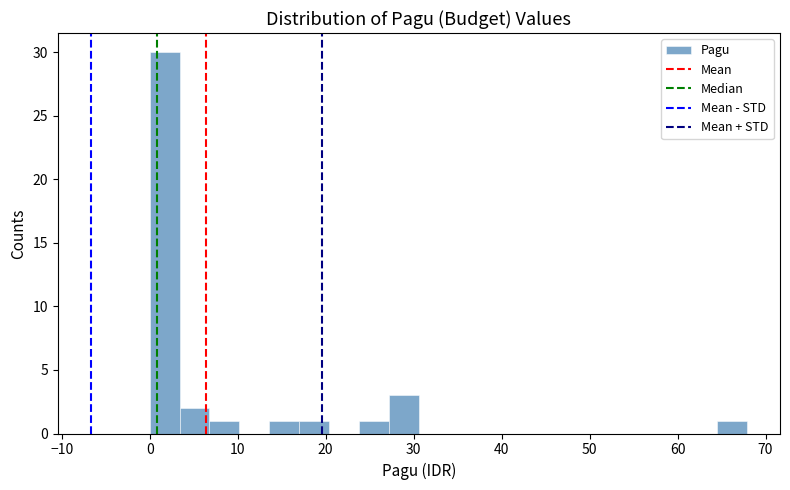

Around what value on the x-axis is the tallest bar? Give the approximate position of its centre, as read against the axis.

2